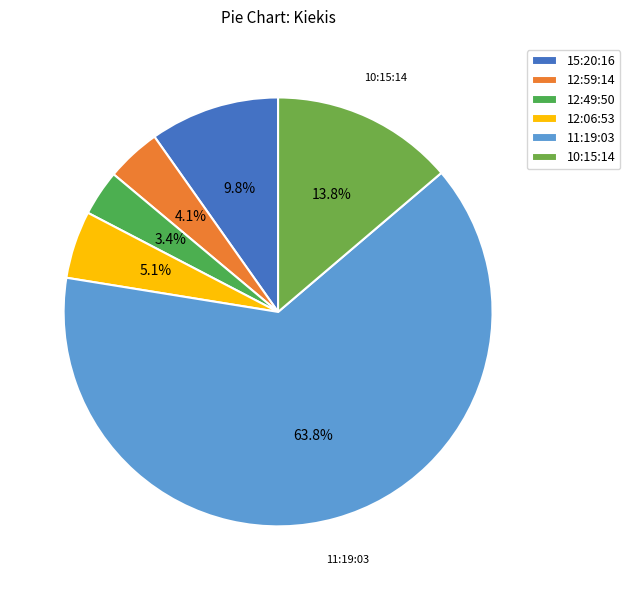

Is there any slice that represents more than half of the pie?

Yes